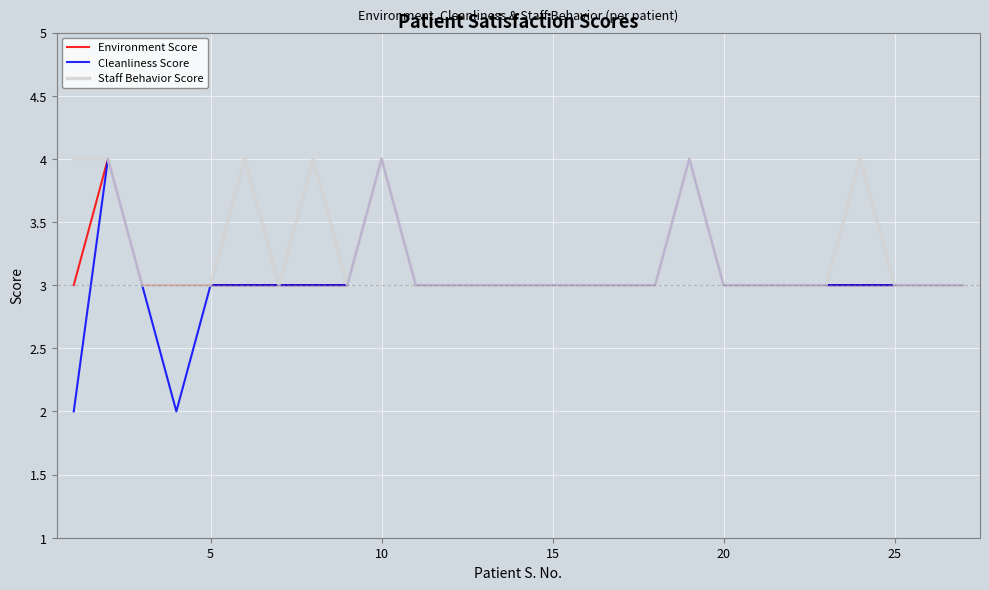

What is the maximum value shown in the chart?

4